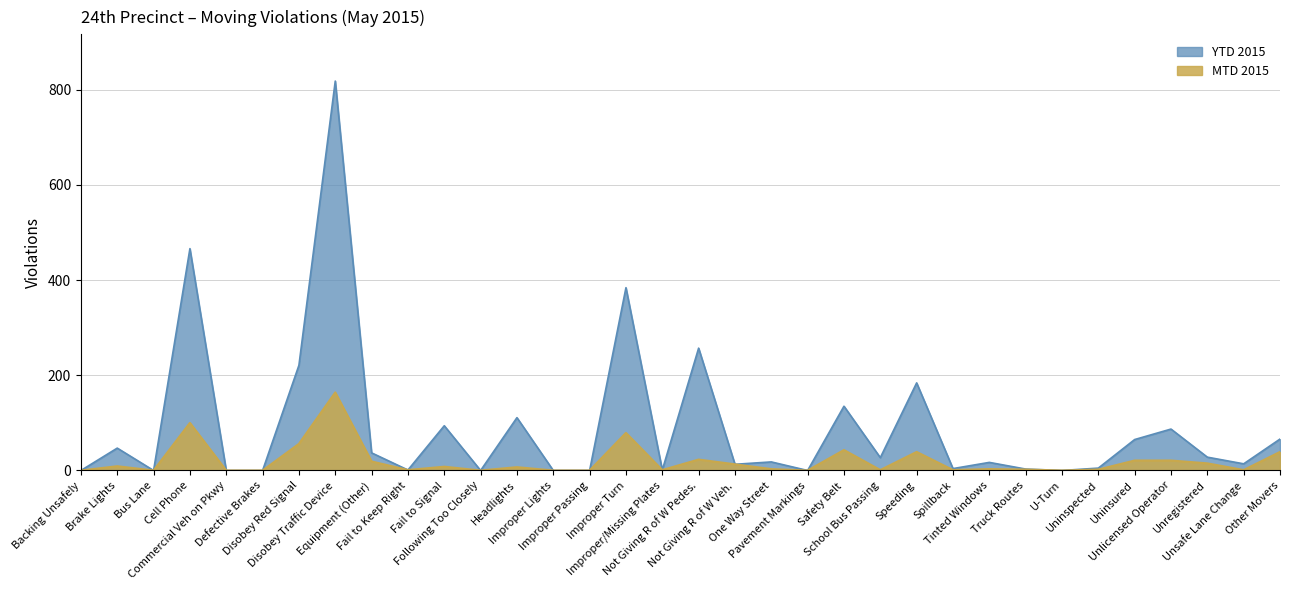

The value of MTD 2015 at Unregistered is 15. True or false?

True